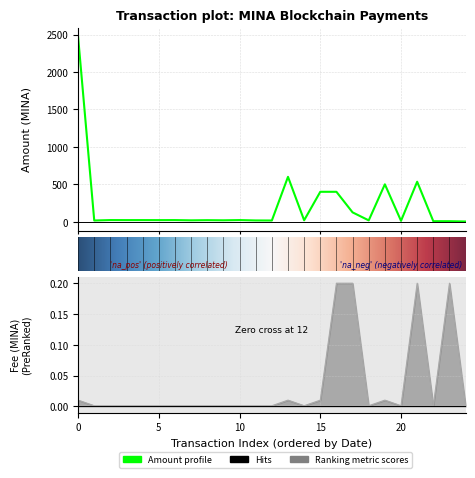

True or false: Amount and Fee cross at least once.

False